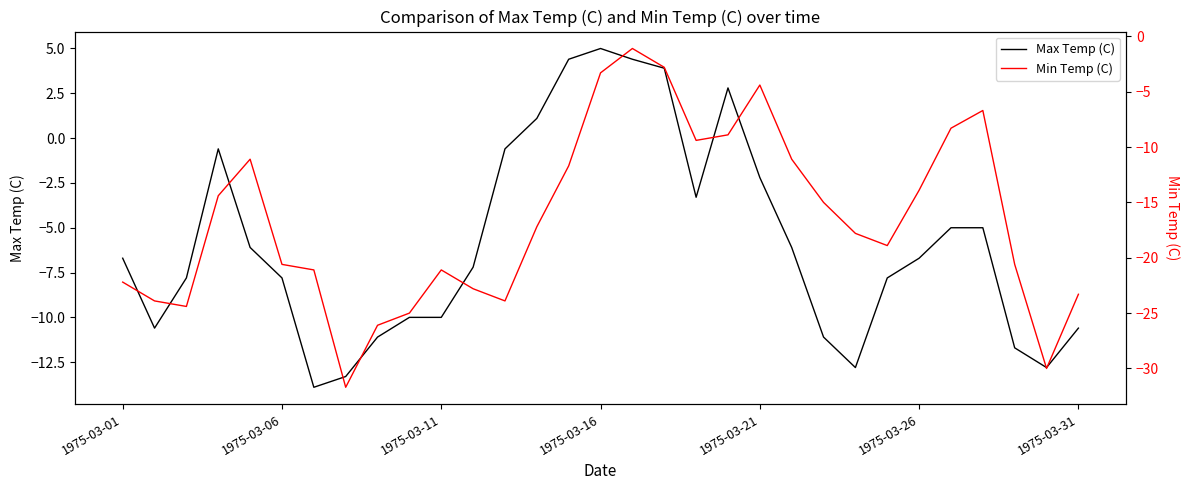

The Max Temp (C) series shows -11.3 at 1975-03-26. True or false?

False